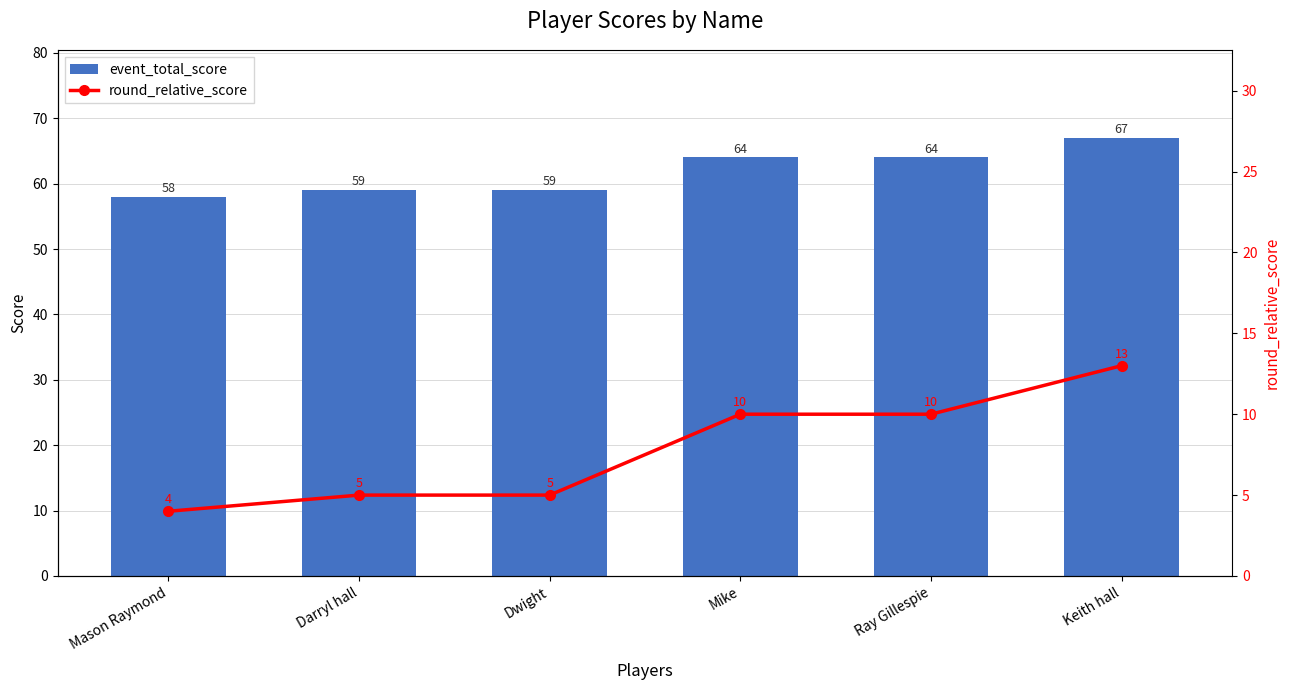

Between Dwight and Mike, which series saw the biggest shift?

event_total_score